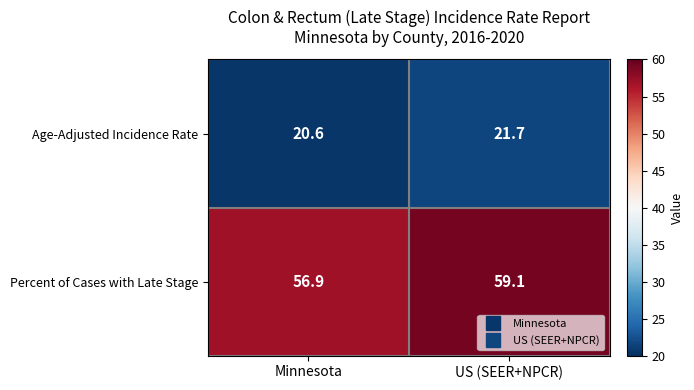

At how many categories does at least one series exceed 51?

2